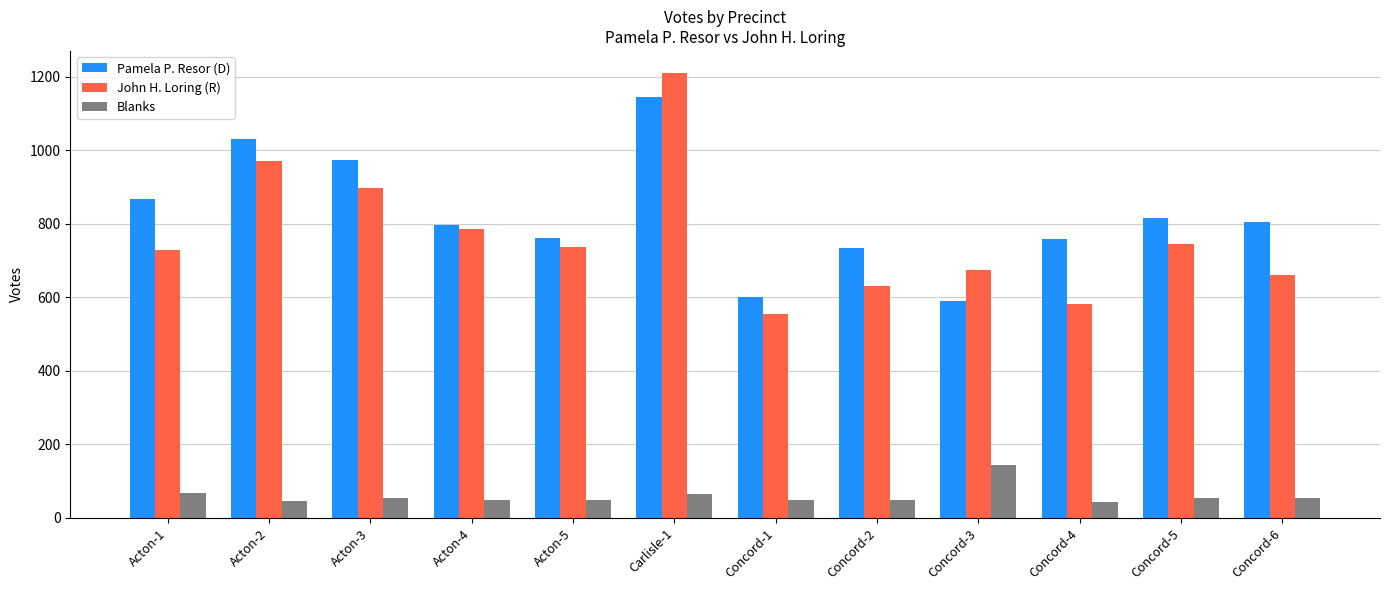

The value of Blanks at Carlisle-1 is 66. True or false?

True